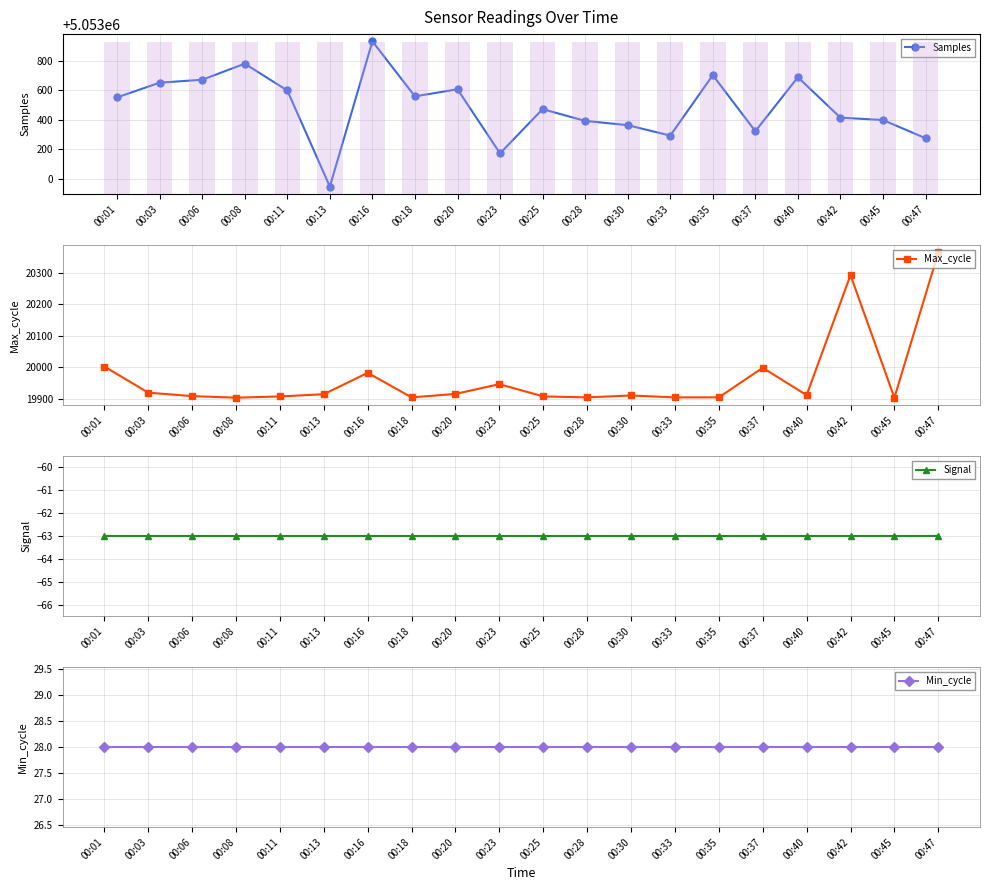

Count the number of categories in the chart.

20